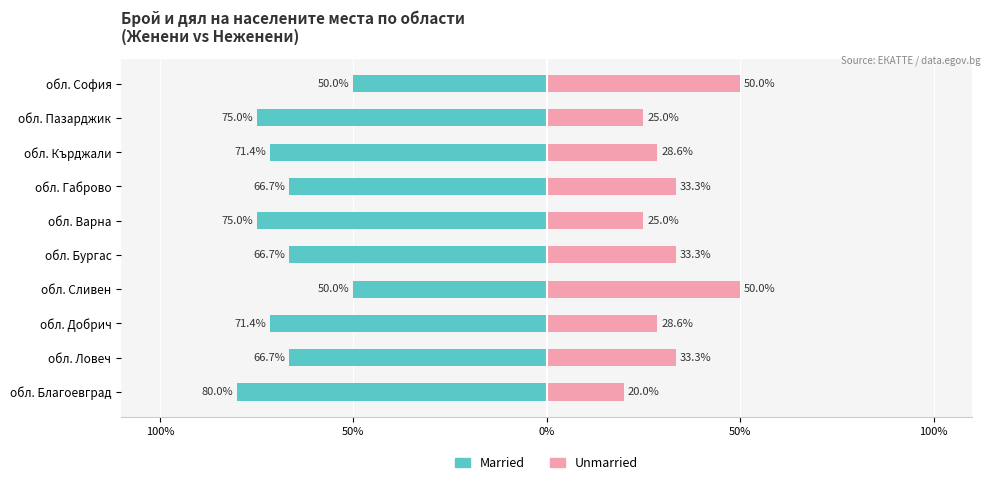

Is the value of Married at обл. Добрич greater than the value of Unmarried at обл. Пазарджик?

No